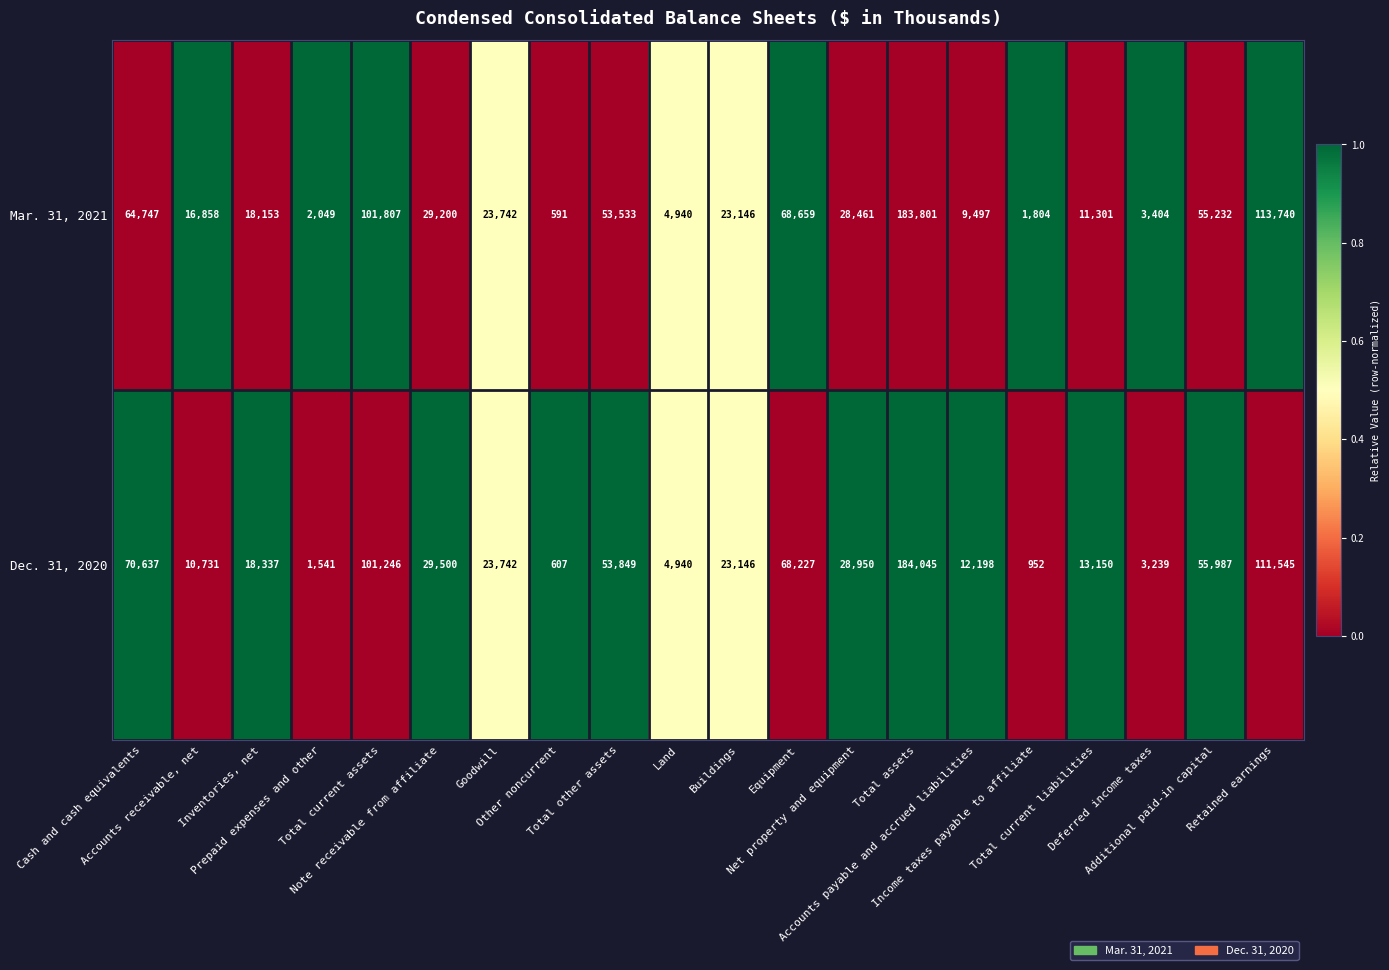

Rank the series by their average value, from highest to lowest.

Dec. 31, 2020, Mar. 31, 2021